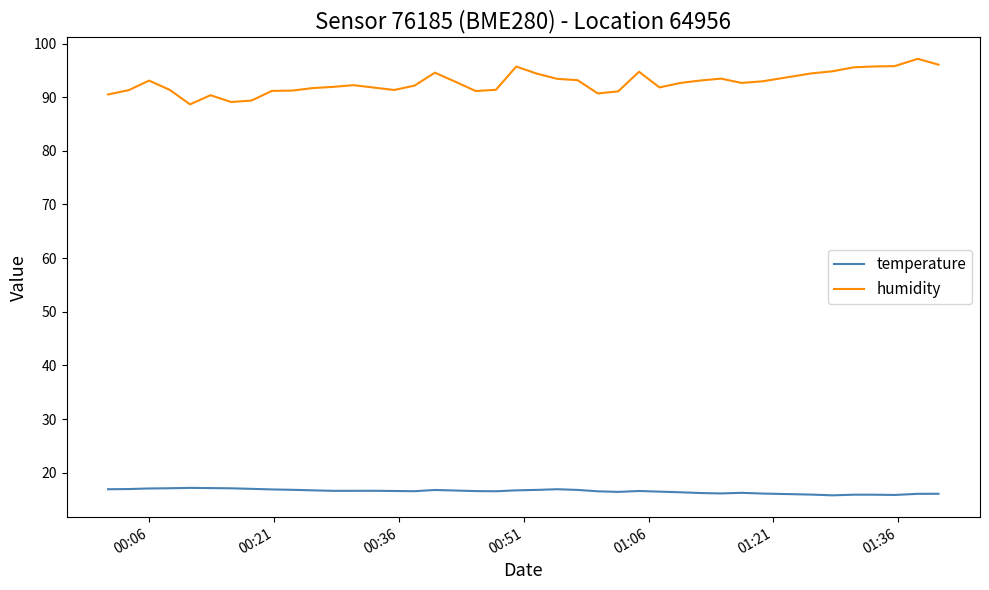

What are all the series names shown in the legend?

temperature, humidity